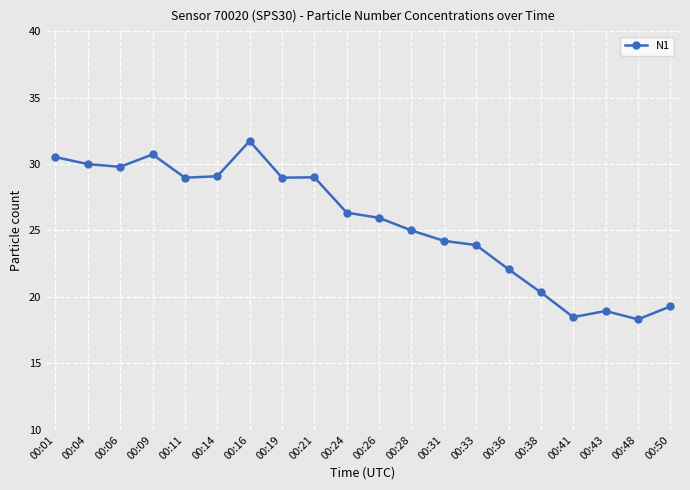

True or false: the data has more than 1 interior local peaks.

True